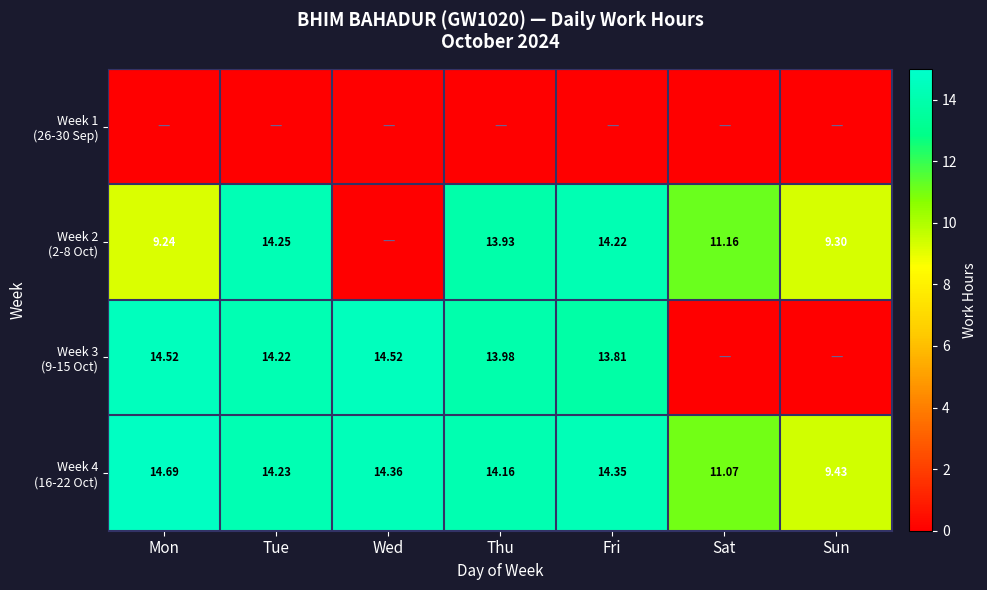

At how many categories does at least one series exceed 9?

7